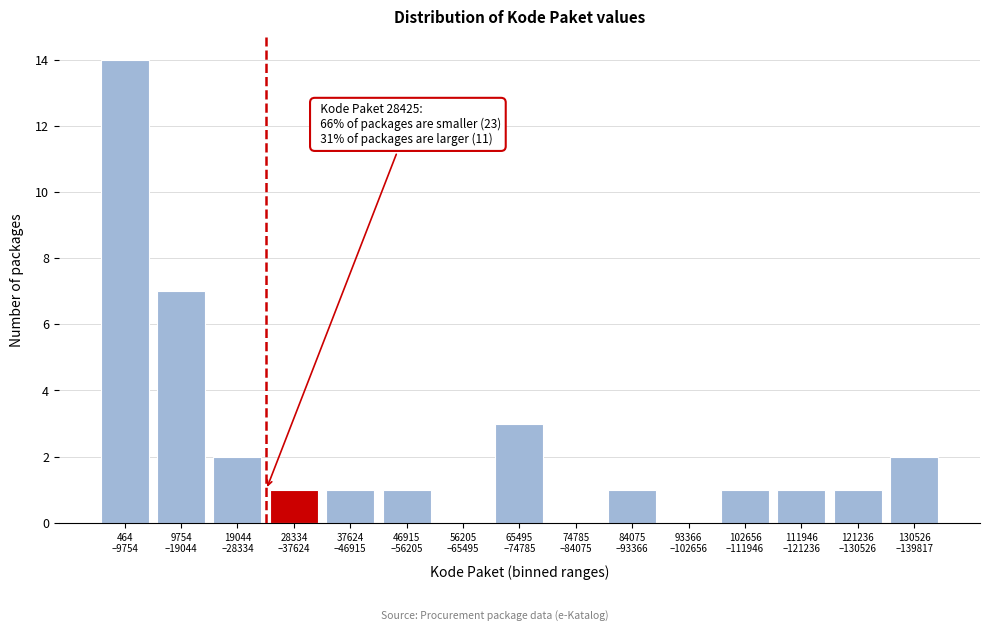

What is the maximum value shown in the chart?

14